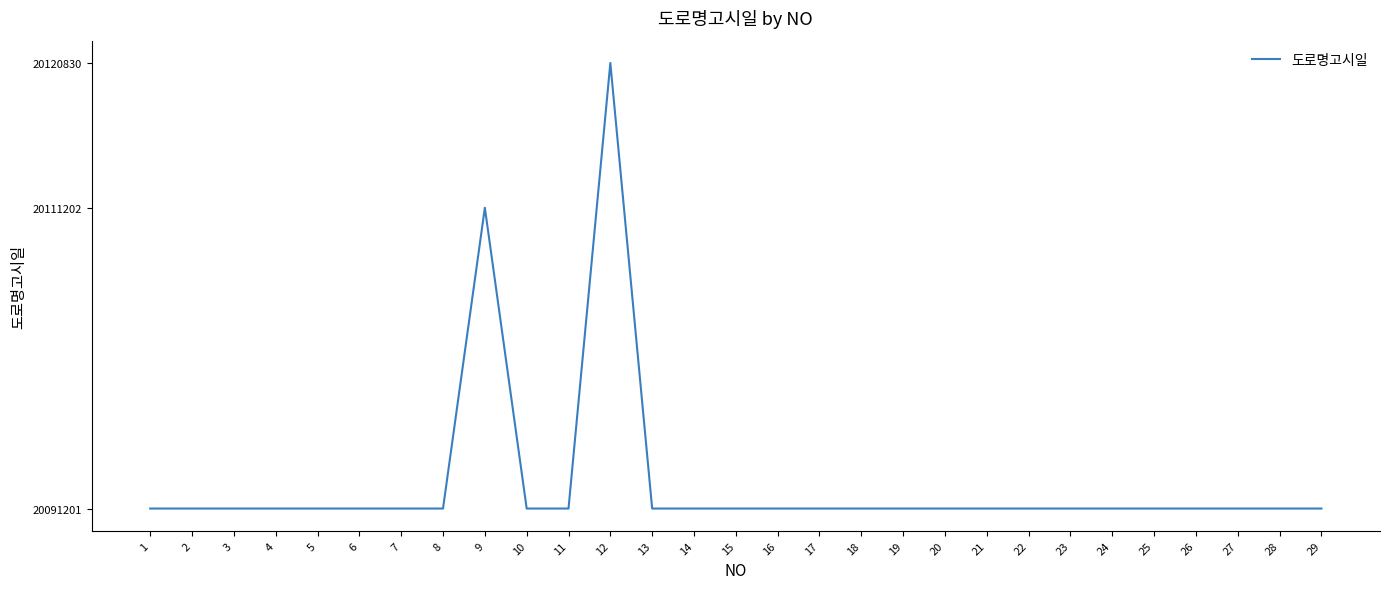

Count the number of data series in this chart.

1